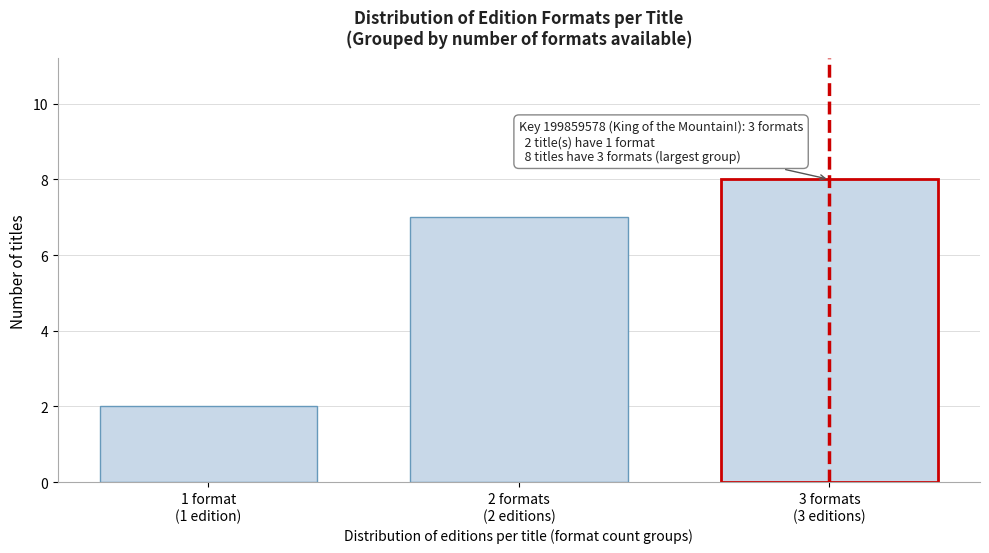

Reading left to right, list all the values displayed in this chart.

2	7	8